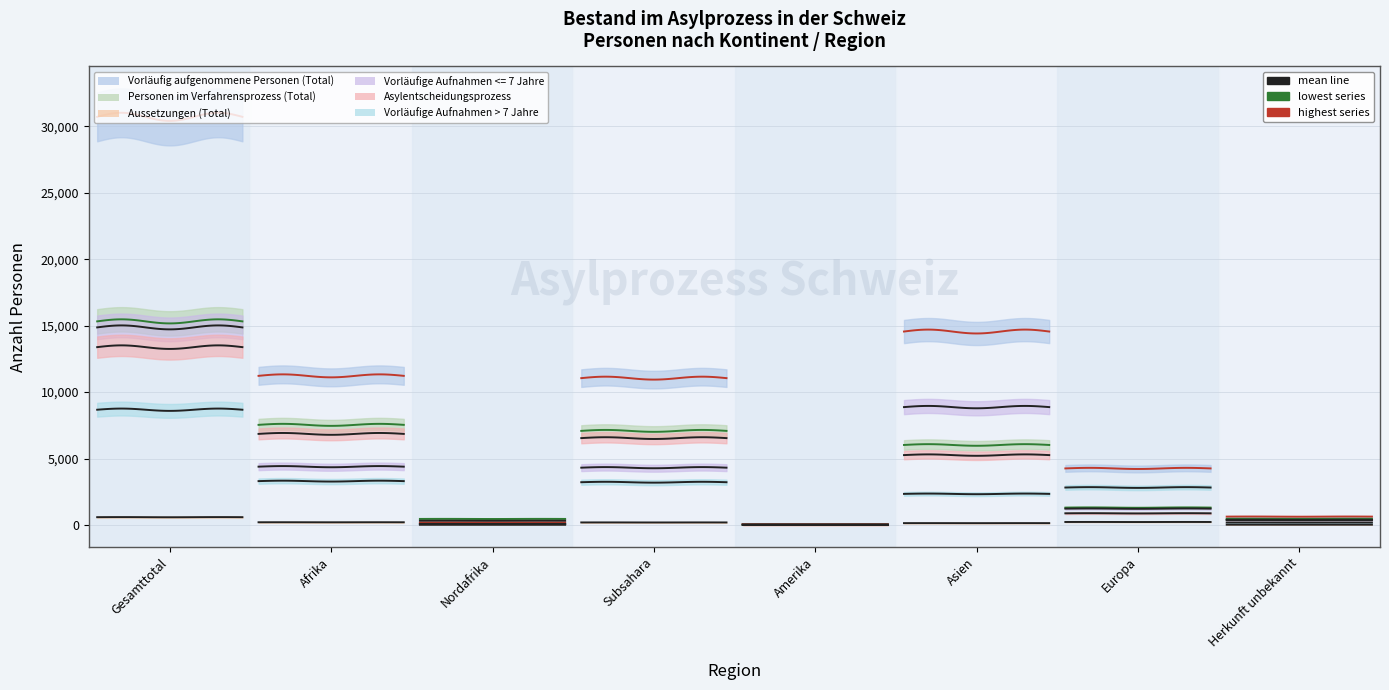

What is the sum of all Vorläufig aufgenommene Personen (Total) values?

72656